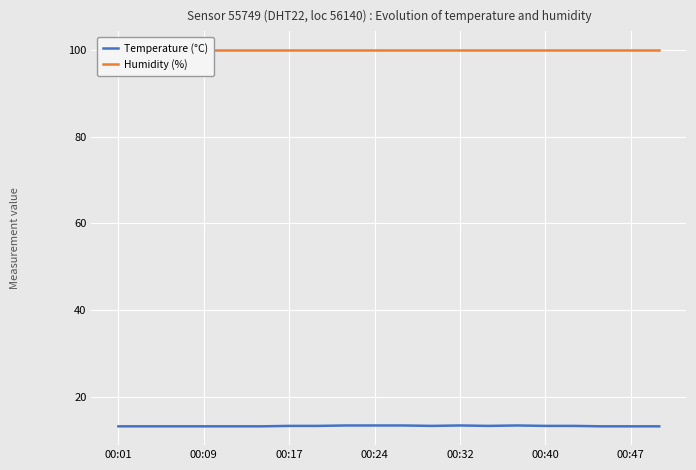

Rank the series by their average value, from highest to lowest.

Humidity (%), Temperature (°C)